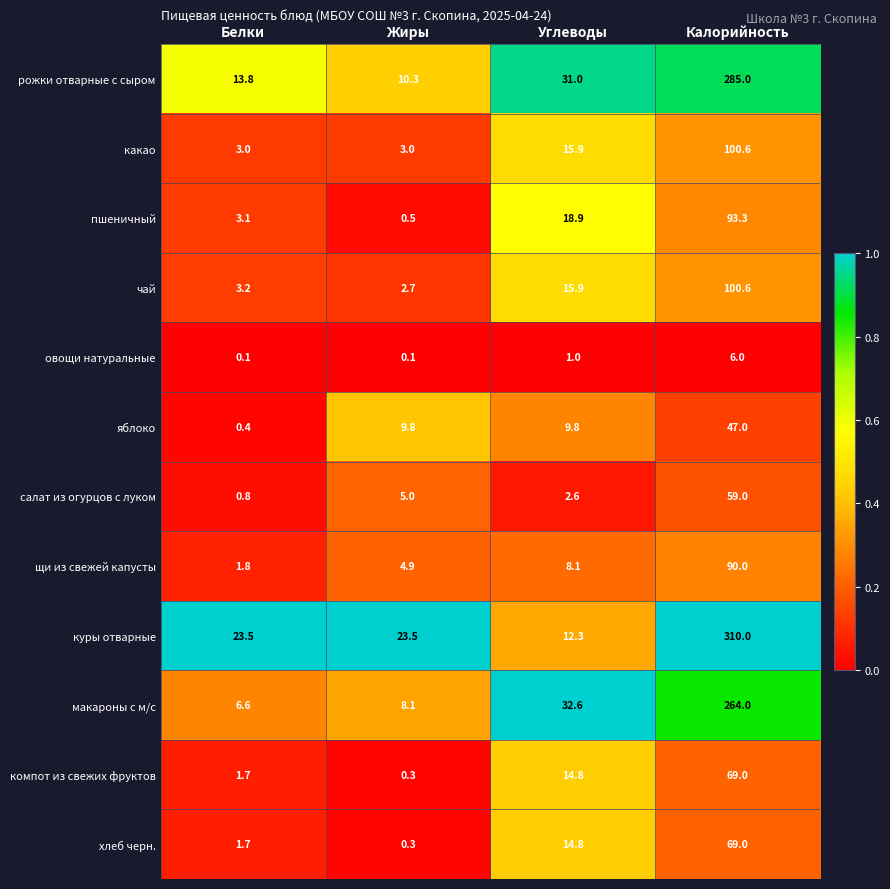

What is the difference between the maximum and minimum values in the макароны с м/с series?

257.4